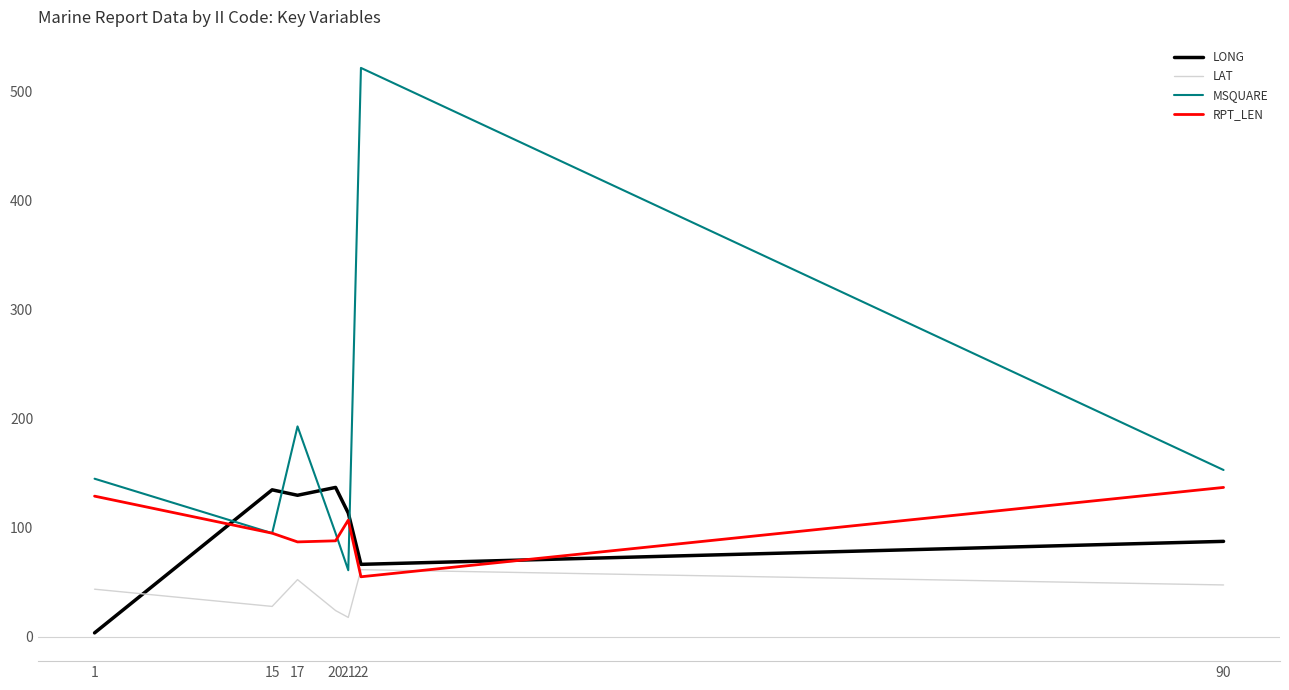

In MSQUARE, how many points are higher than both neighbors (excluding endpoints)?

2